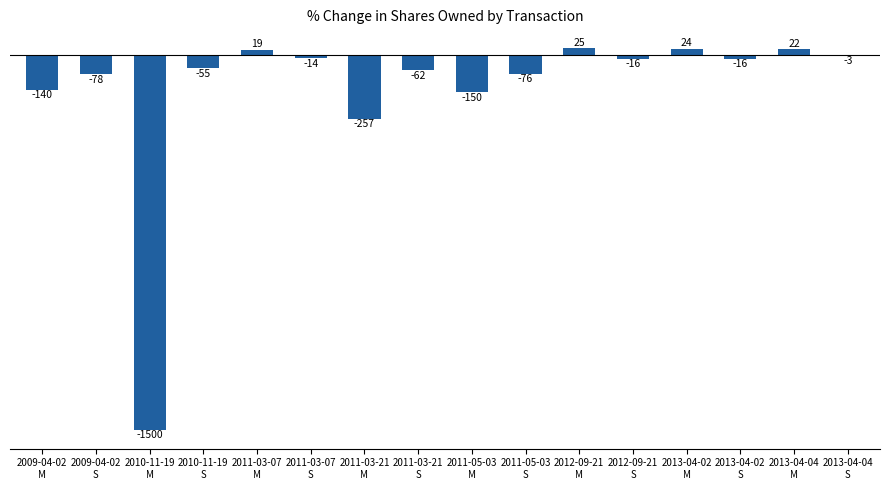

The chart shows a value of -3 at 2013-04-04
S. True or false?

True